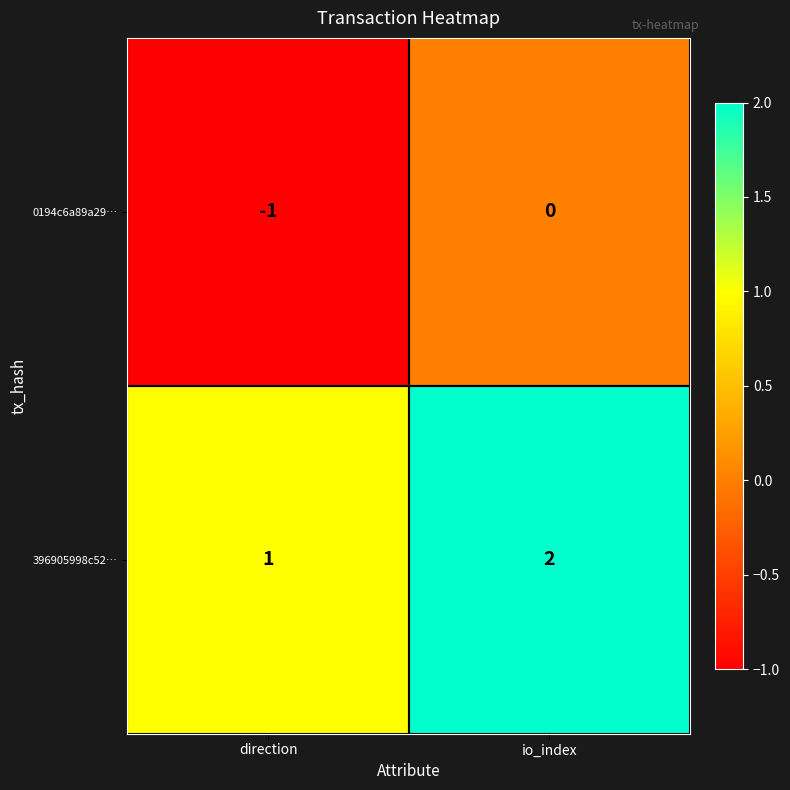

Reading left to right, list all the values displayed in this chart.

0194c6a89a29…: -1	0
396905998c52…: 1	2